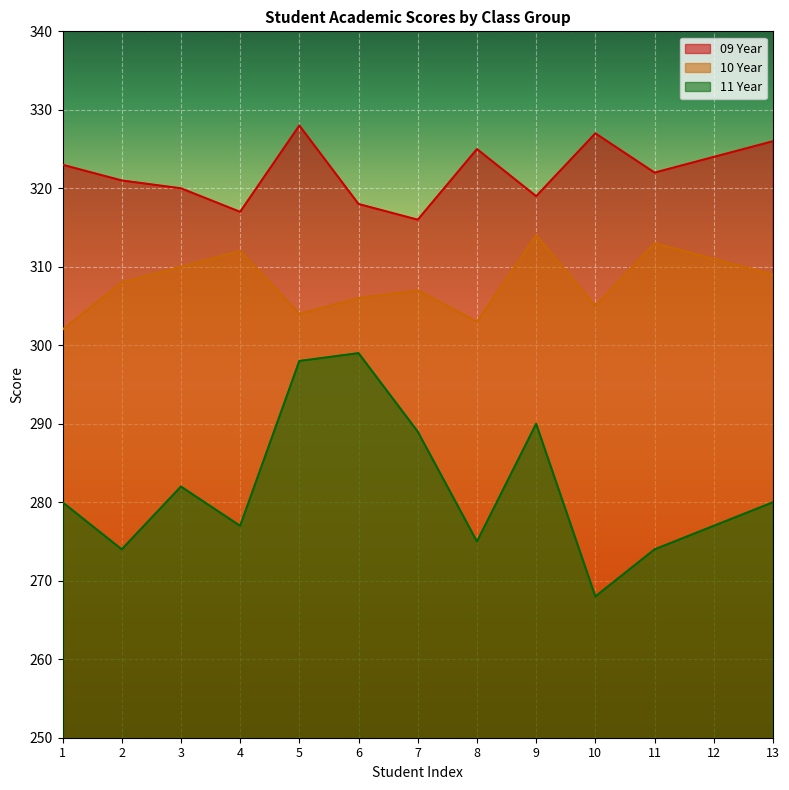

Reading left to right, transcribe all the data shown in this chart.

09 Year: 1=323	2=321	3=320	4=317	5=328	6=318	7=316	8=325	9=319	10=327	11=322	12=324	13=326
10 Year: 1=302	2=308	3=310	4=312	5=304	6=306	7=307	8=303	9=314	10=305	11=313	12=311	13=309
11 Year: 1=280	2=274	3=282	4=277	5=298	6=299	7=289	8=275	9=290	10=268	11=274	12=277	13=280